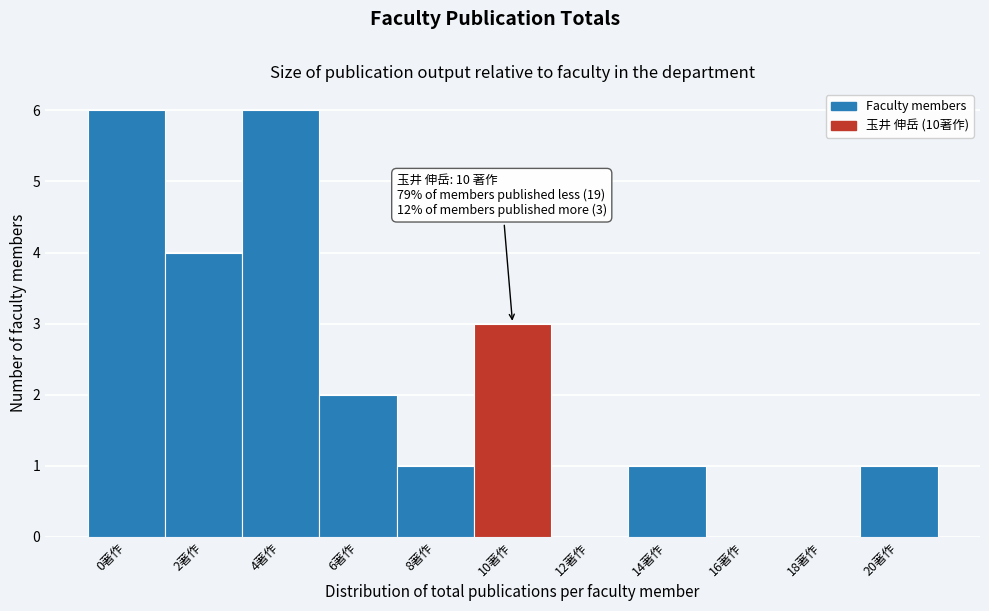

Reading left to right, transcribe all the data shown in this chart.

0著作=6	2著作=4	4著作=6	6著作=2	8著作=1	10著作=3	12著作=0	14著作=1	16著作=0	18著作=0	20著作=1